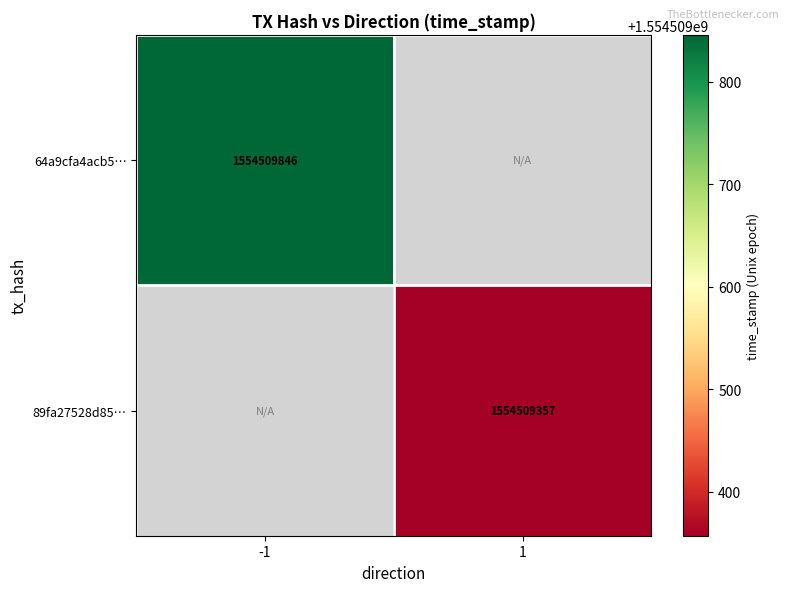

Is it true that 64a9cfa4acb5030c567407bd8b536eea107b244 equals 1554509846 at -1?

True